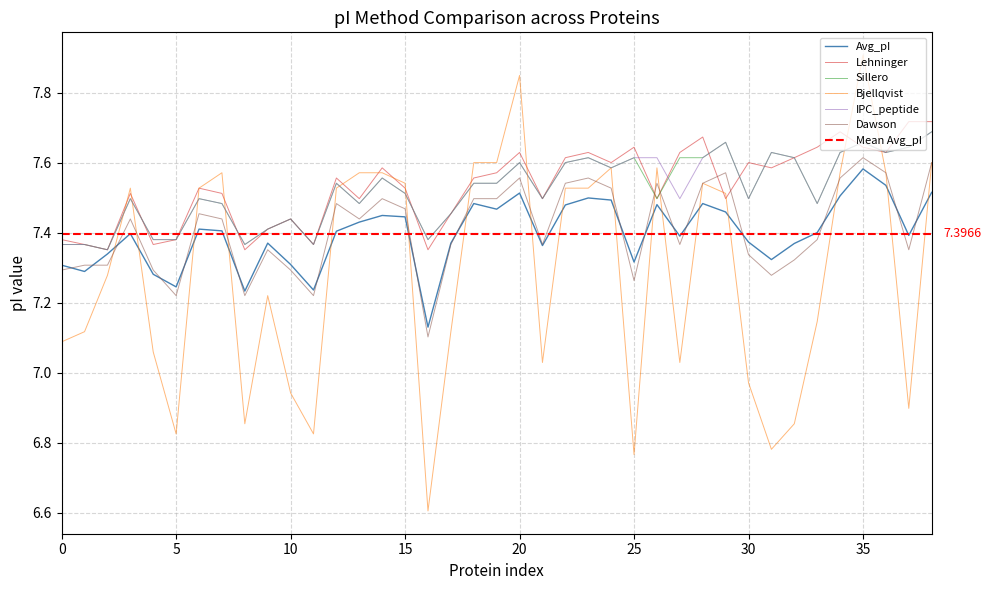

True or false: Avg_pI has more than 2 interior local peaks.

True